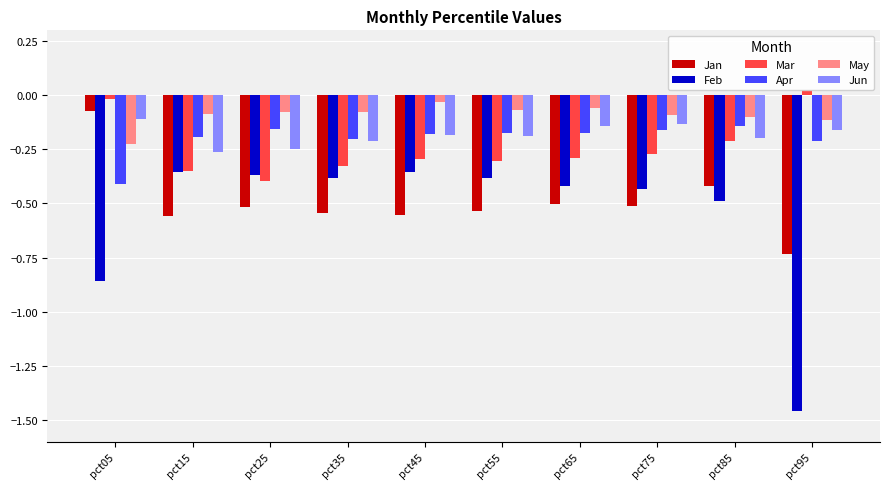

What is the total value across all series at pct45?

-1.6